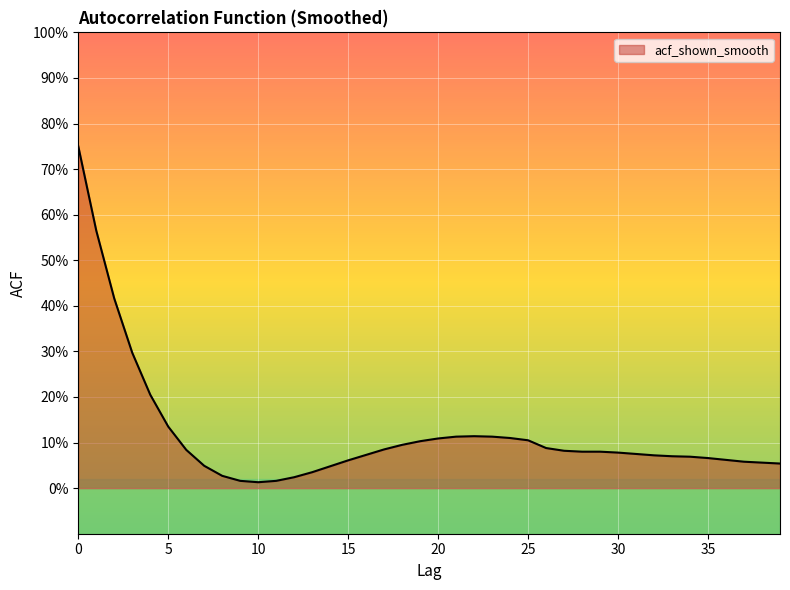

What is the difference between the maximum and second lowest values?

0.7